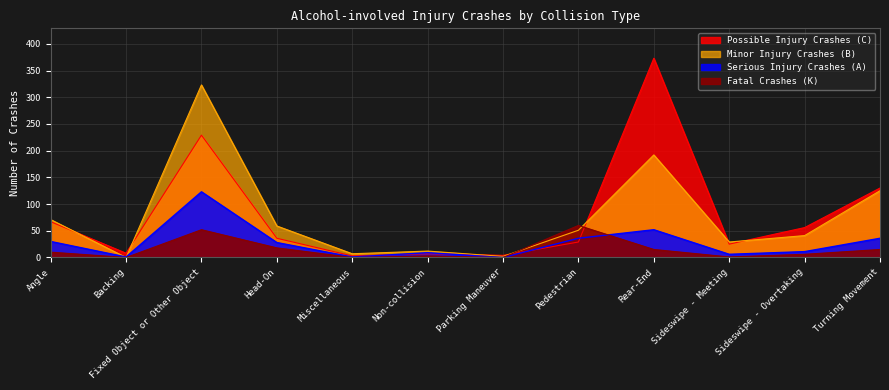

Where does the Minor Injury Crashes (B) series first go above 51?

Angle